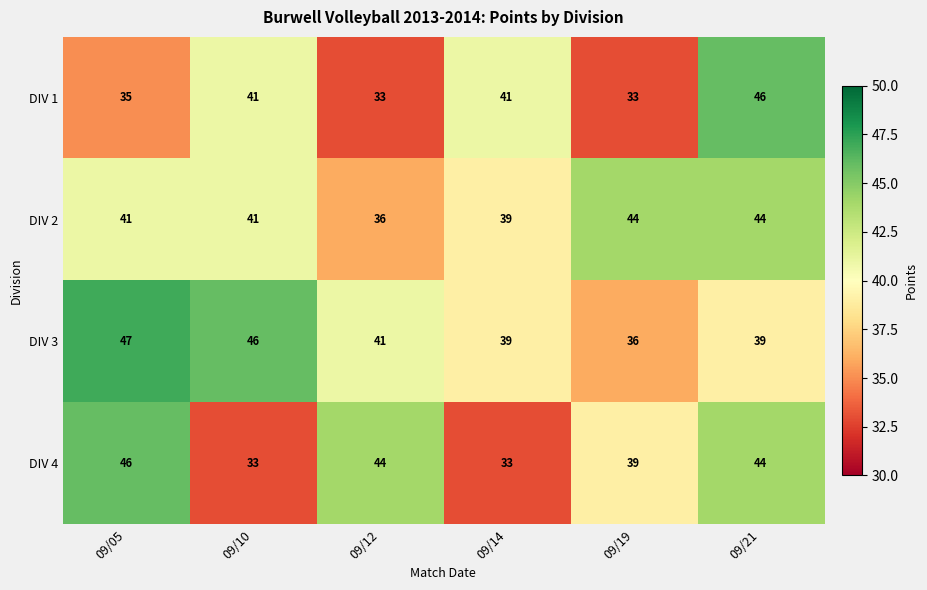

Rank the series at 09/12 from lowest to highest value.

DIV 1, DIV 2, DIV 3, DIV 4